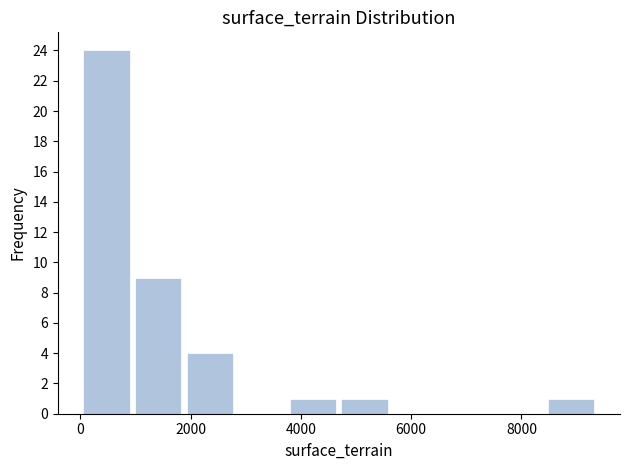

Over which range of the x-axis is the bar tallest?

0 to 1000